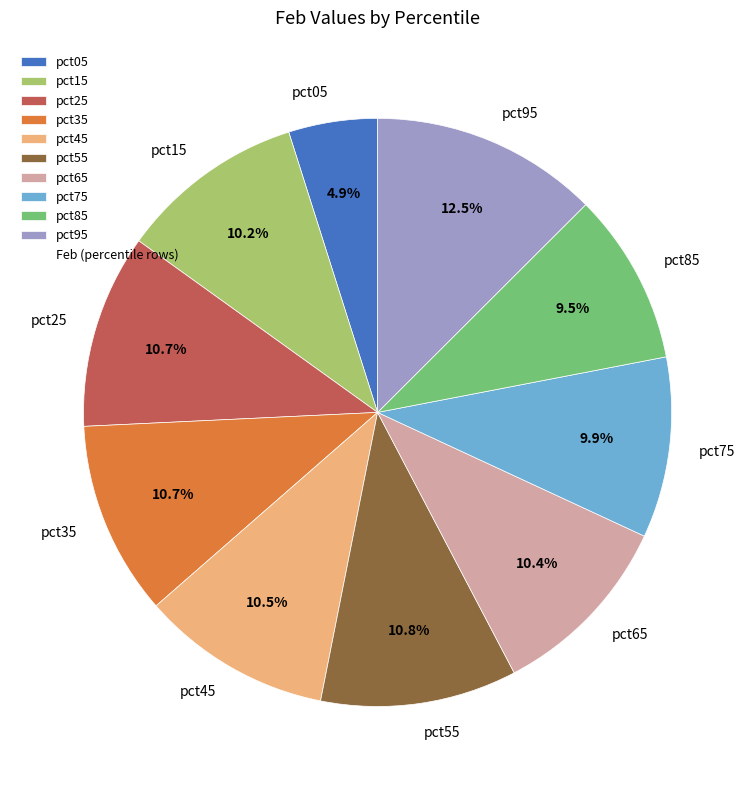

Count the number of slices in the pie.

10